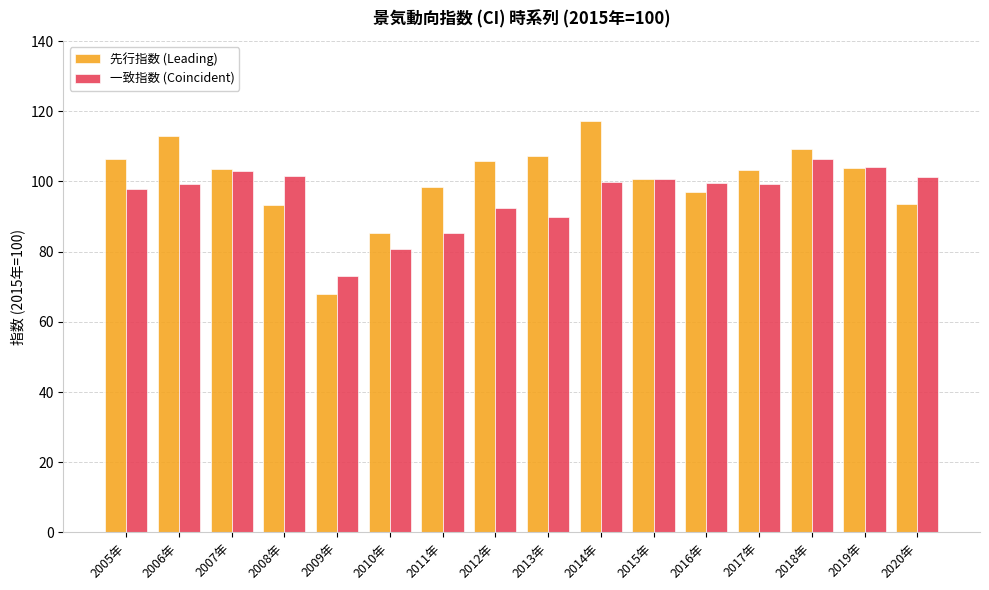

What is the difference between the highest and lowest values at 2013年?

17.2